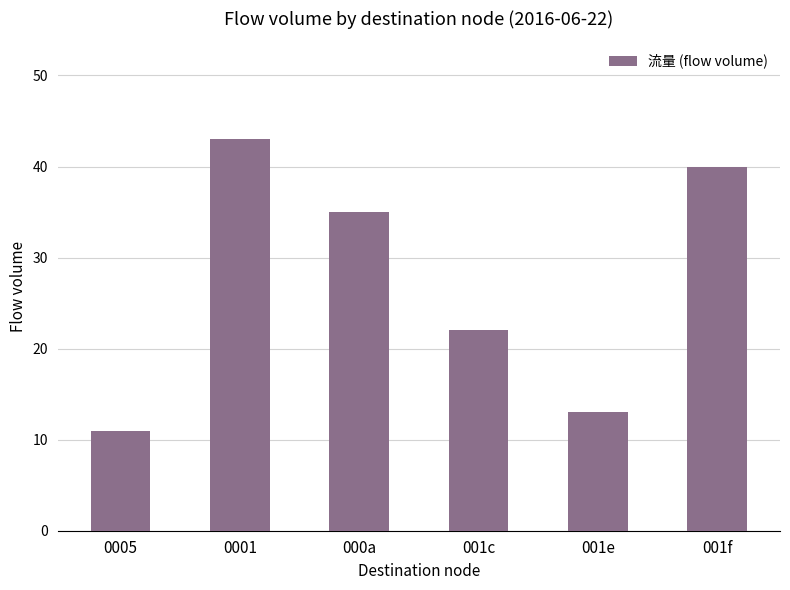

What is the average value?

27